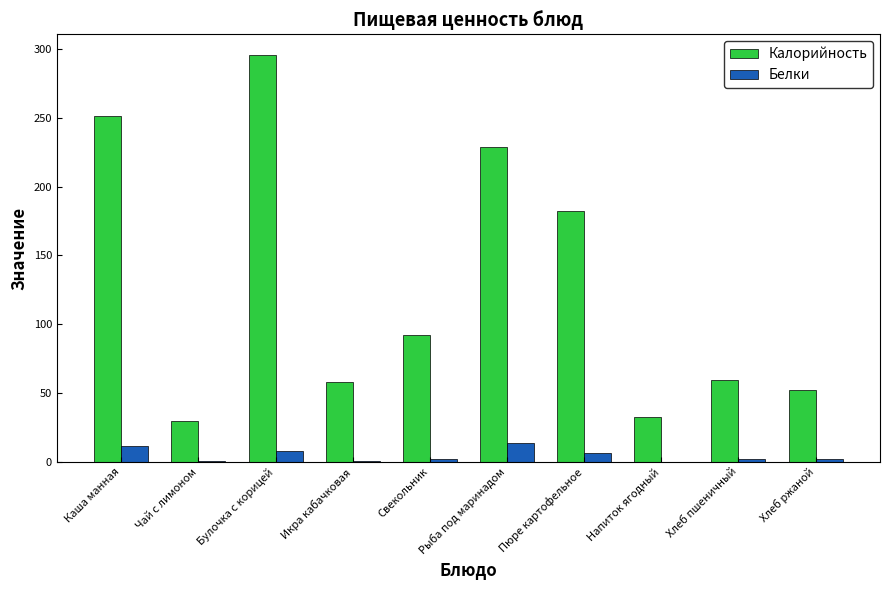

At which category is the sum across all series the highest?

Булочка с корицей